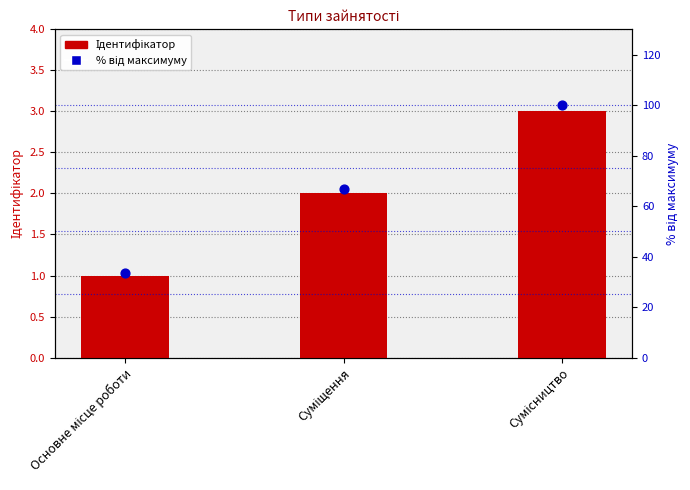

Which series has the largest total across all categories?

% від максимуму